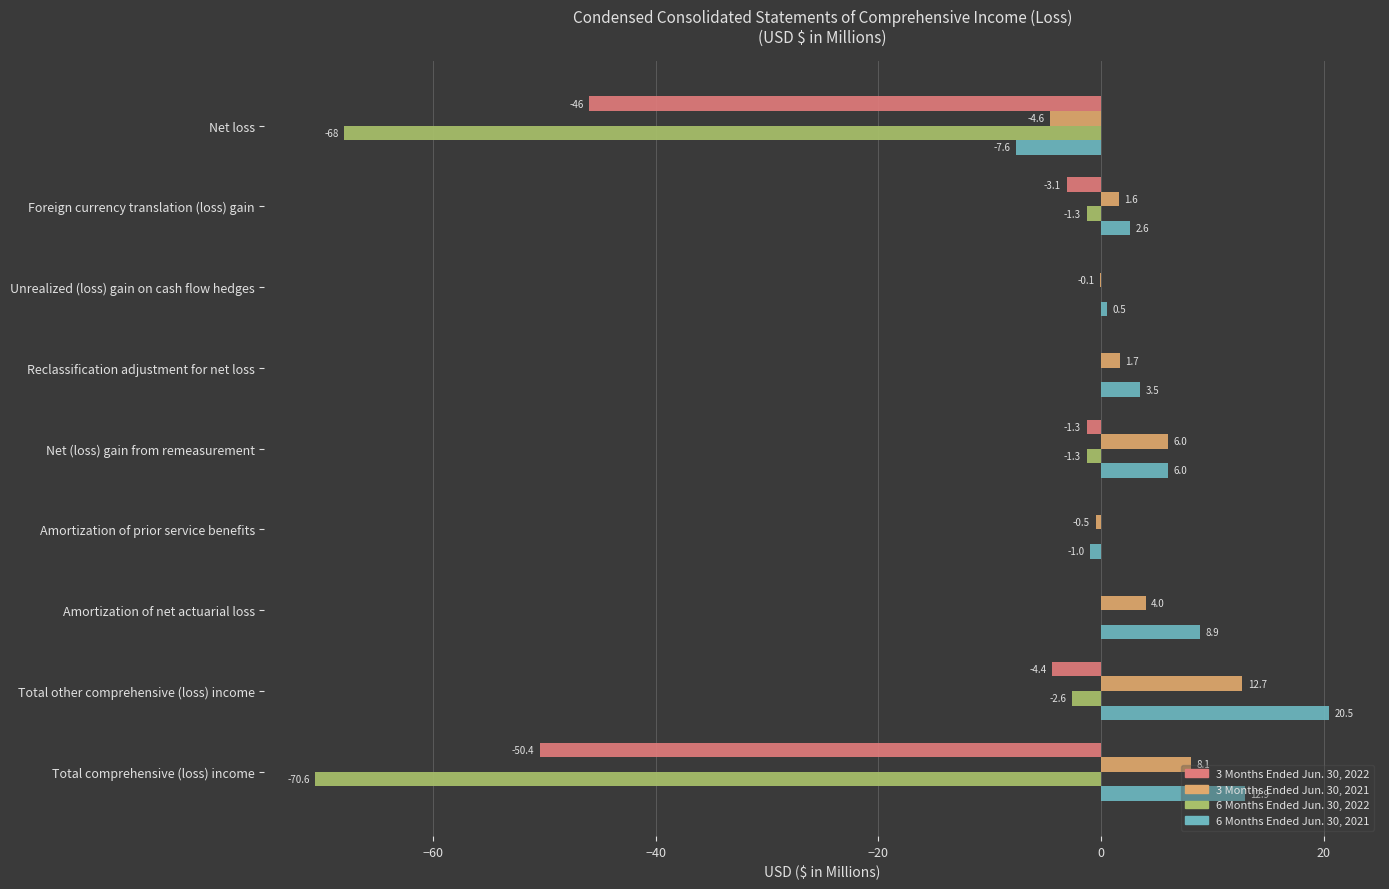

True or false: 6 Months Ended Jun. 30, 2021 has a value of 3.5 at Reclassification adjustment for net loss.

True